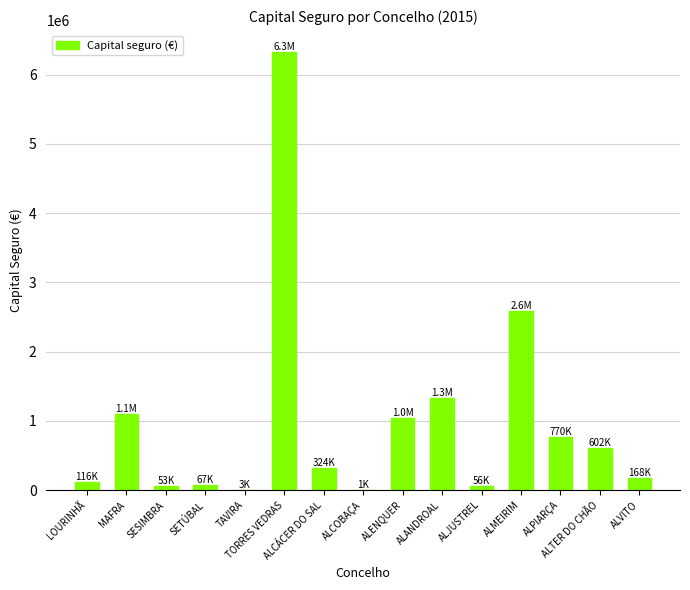

What is the maximum value shown in the chart?

6329089.0